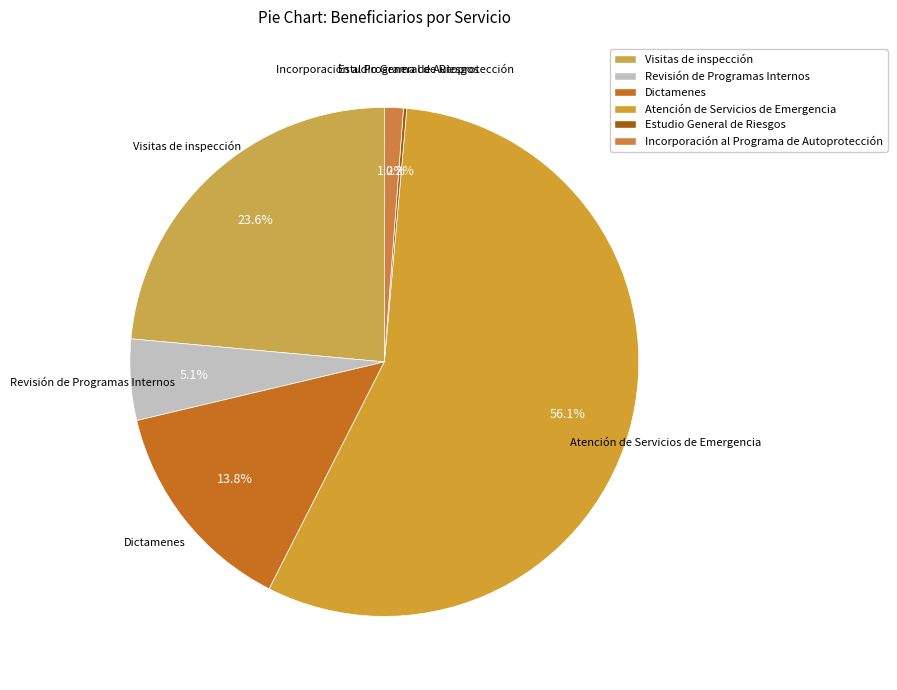

What is the total percentage of Dictamenes and Atención de Servicios de Emergencia?

69.9%